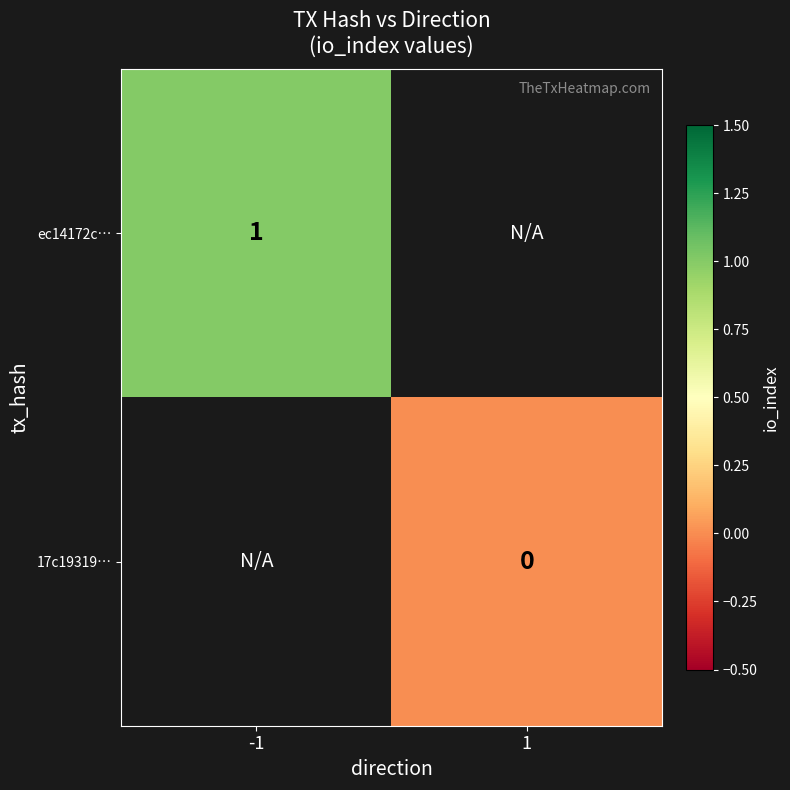

True or false: ec14172c… has a value of 0 at -1.

False